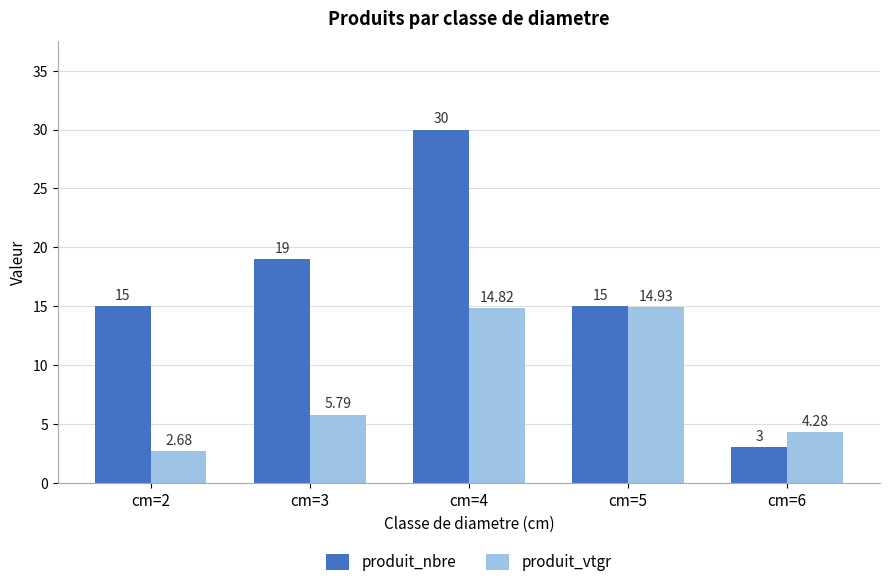

At which category is the sum across all series the highest?

cm=4